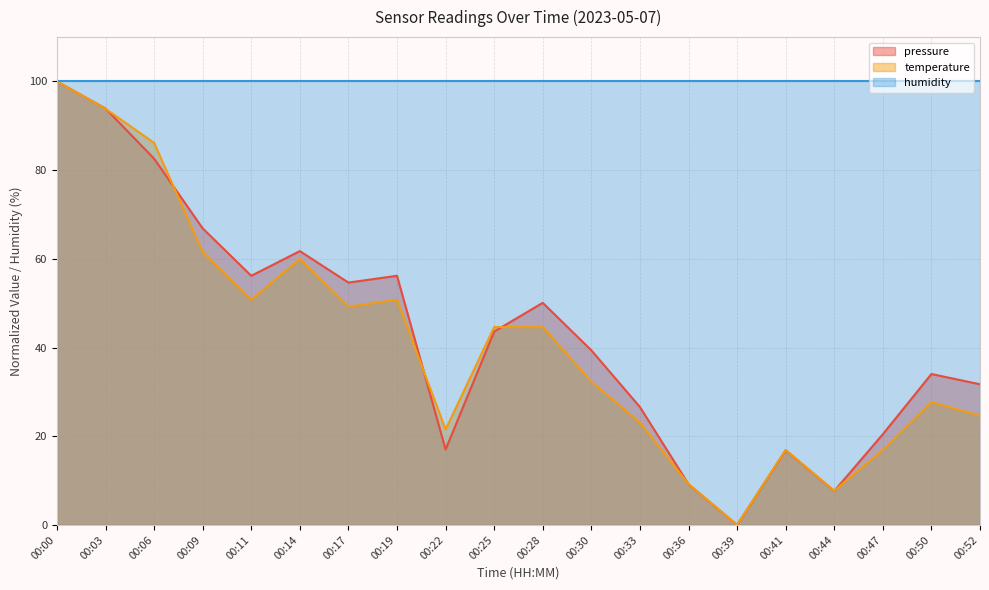

At 00:50, list the series in order from largest to smallest.

humidity, pressure, temperature